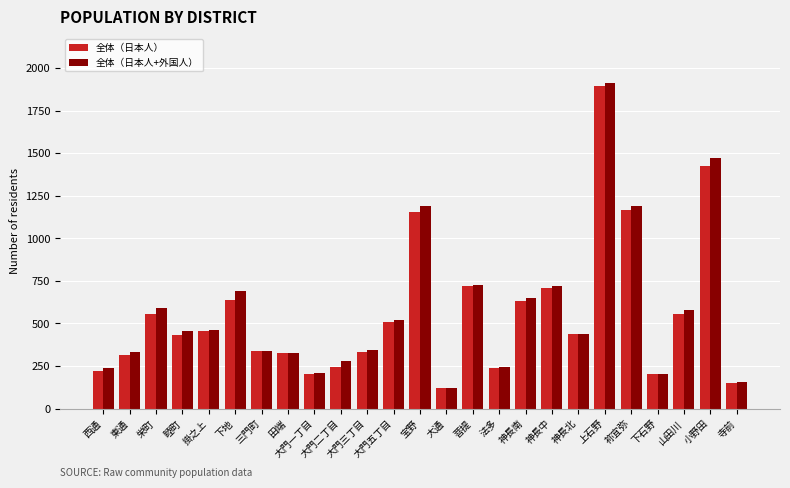

The value of 全体（日本人） at 山田川 is 554. True or false?

True